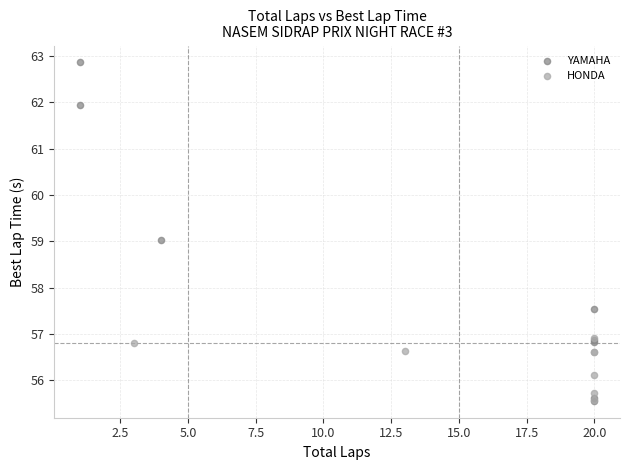

Which series contains the highest Y value?

YAMAHA